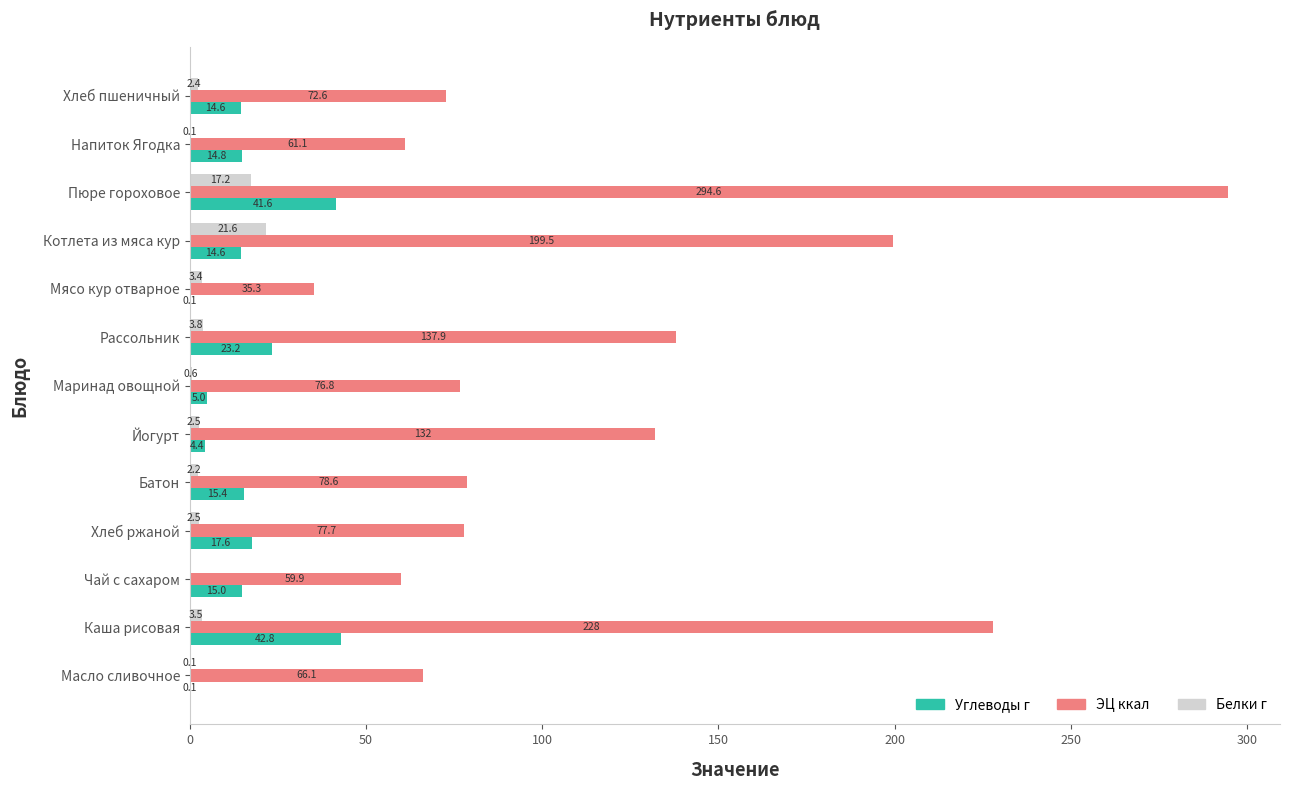

At which label does Углеводы г reach its peak?

Каша рисовая